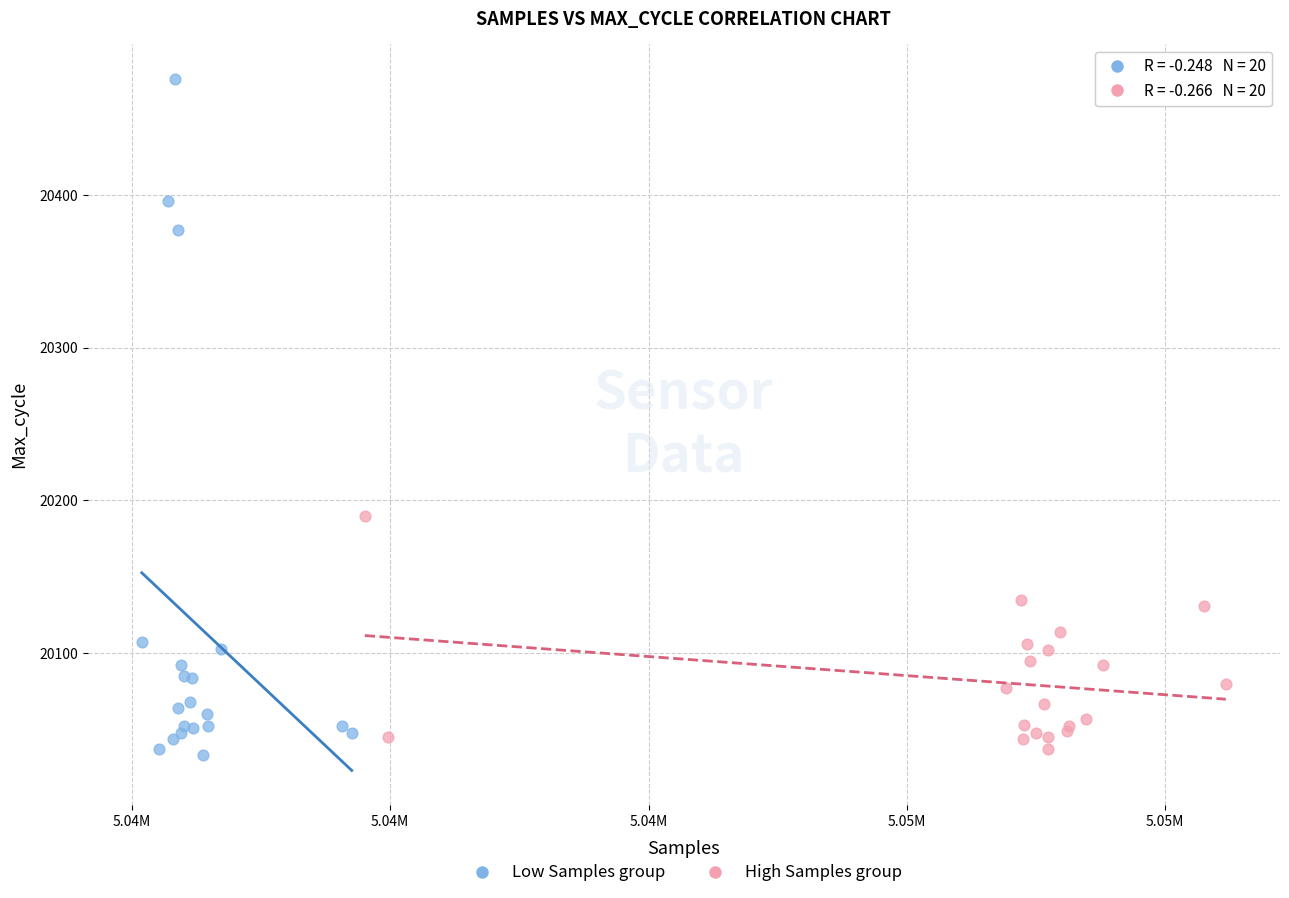

Which series has the largest Y range (max minus min)?

Low Samples group